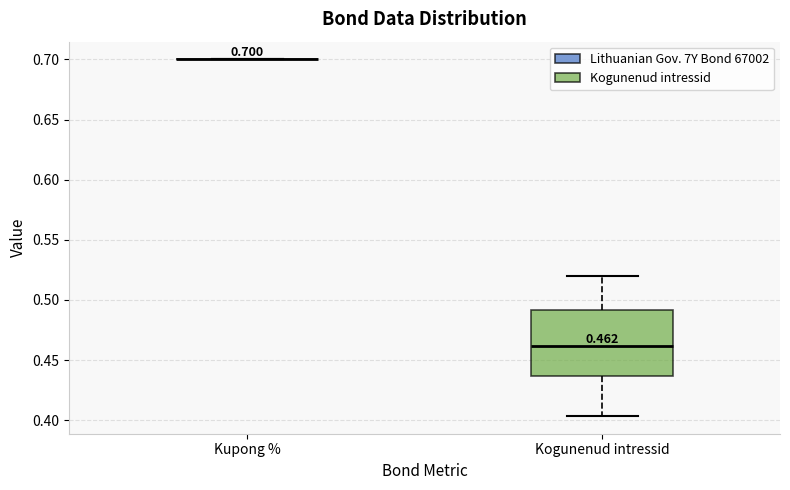

Comparing the boxes themselves (not the whiskers), which one is the tallest?

Kogunenud intressid